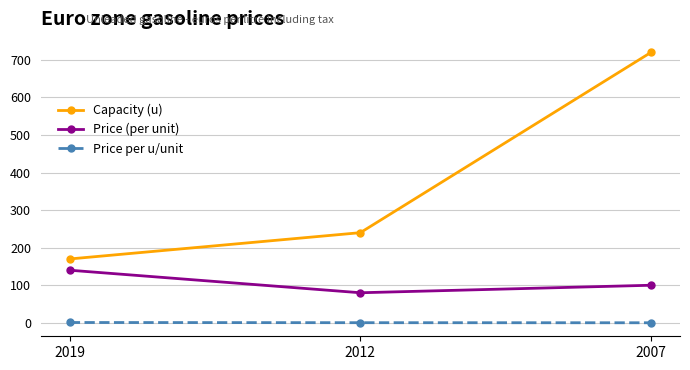

Which series has the widest spread of values?

Capacity (u)